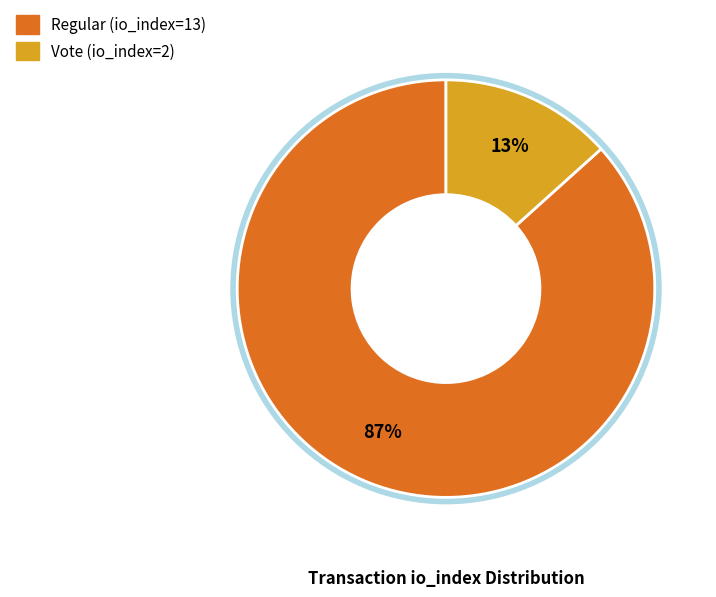

Which slice represents more than half of the pie?

Regular (io_index=13)